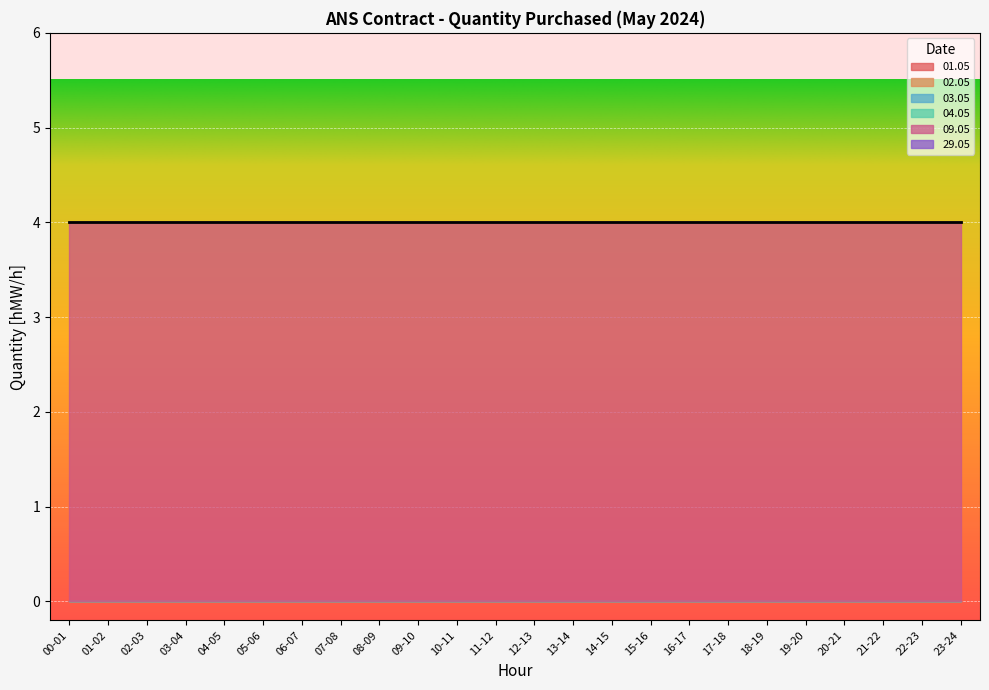

Which series has the largest total across all categories?

09.05